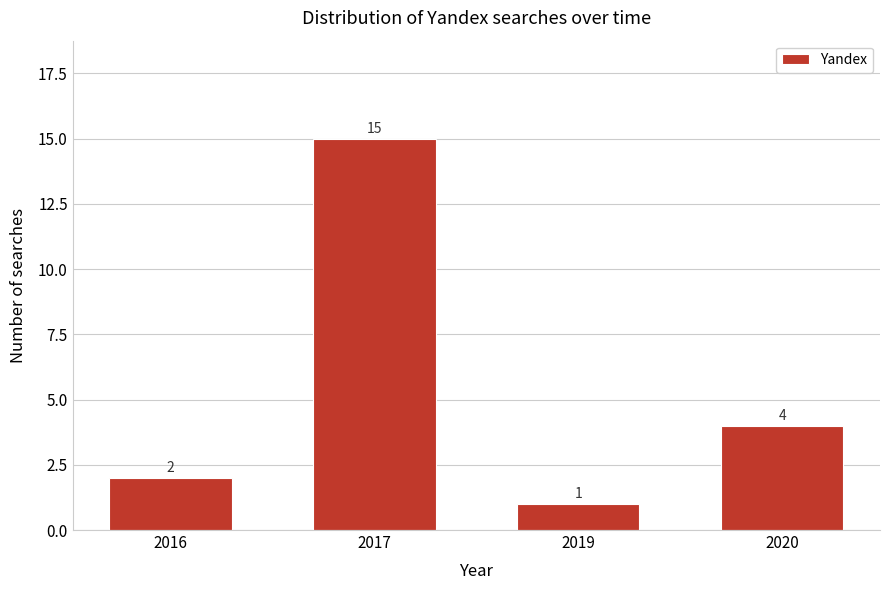

Reading left to right, what are all the values shown in this chart?

2	15	1	4